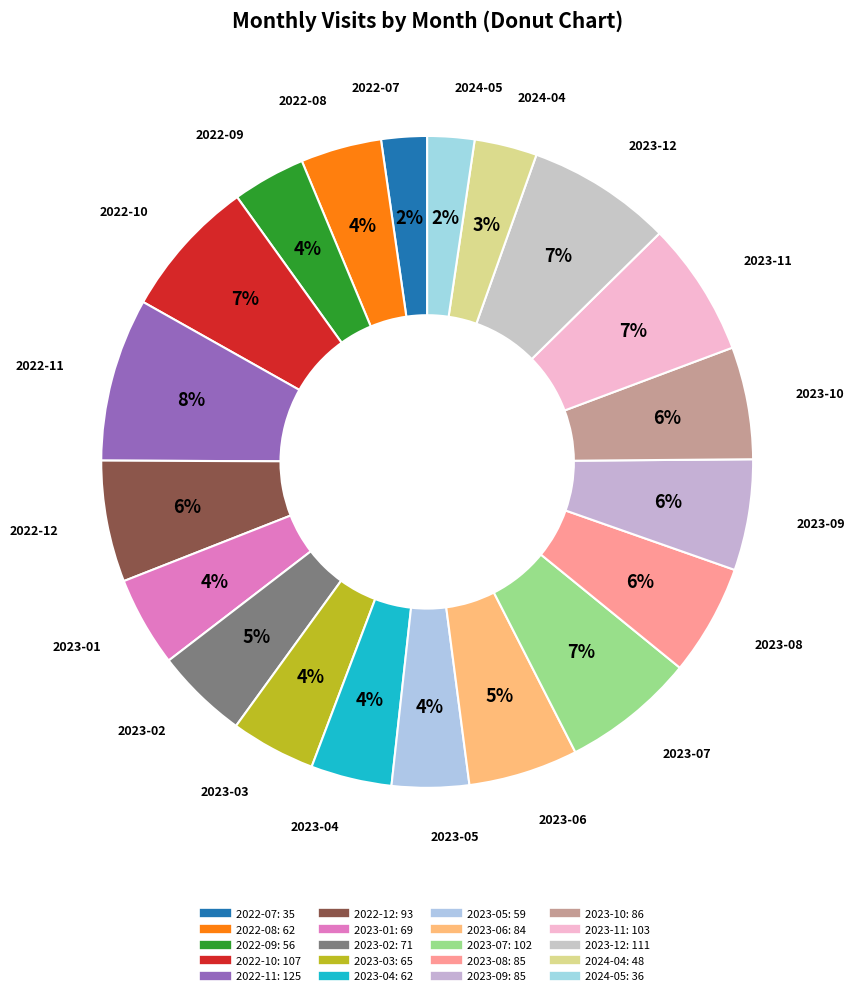

Which category has the smallest portion of the pie?

2022-07